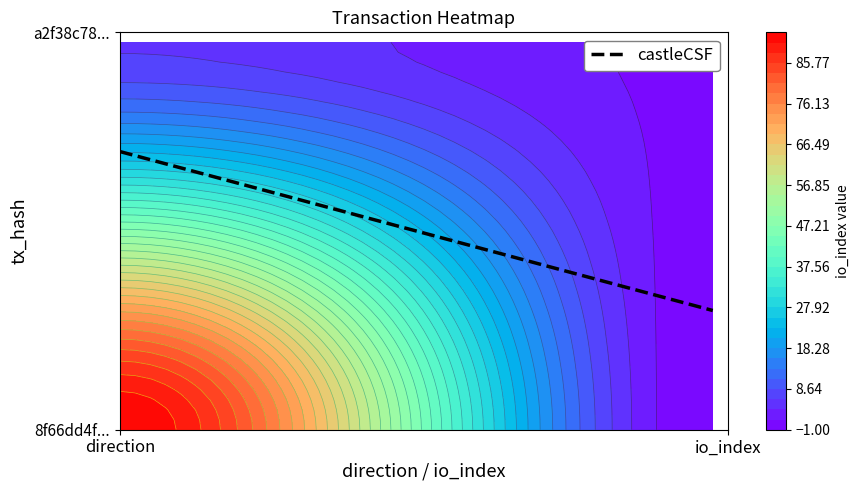

What is the minimum value shown in the chart?

-1